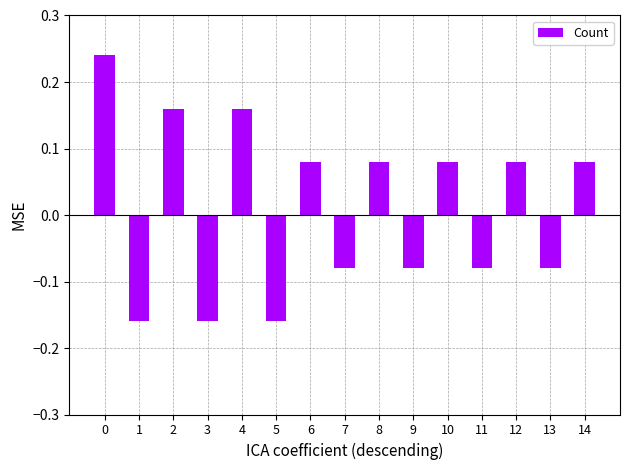

How many data points are above 0?

8